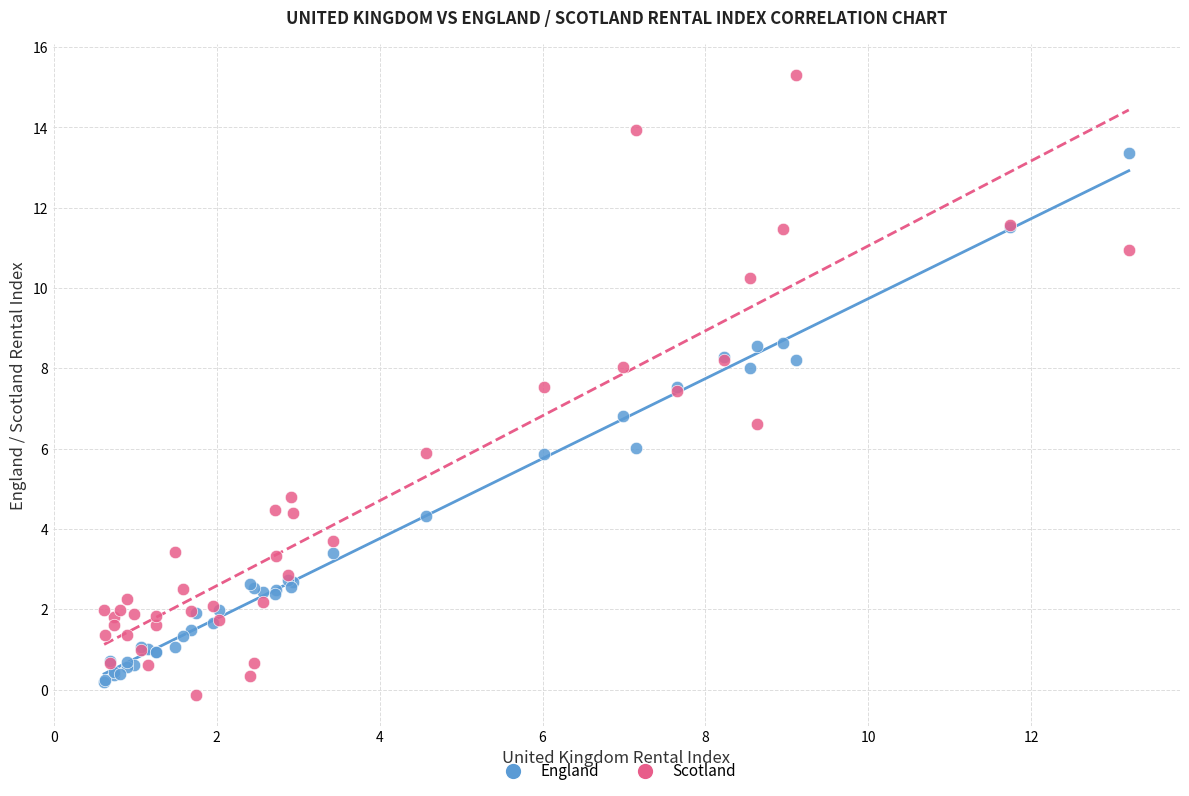

Across all series, what Y value is closest to 7?

6.8